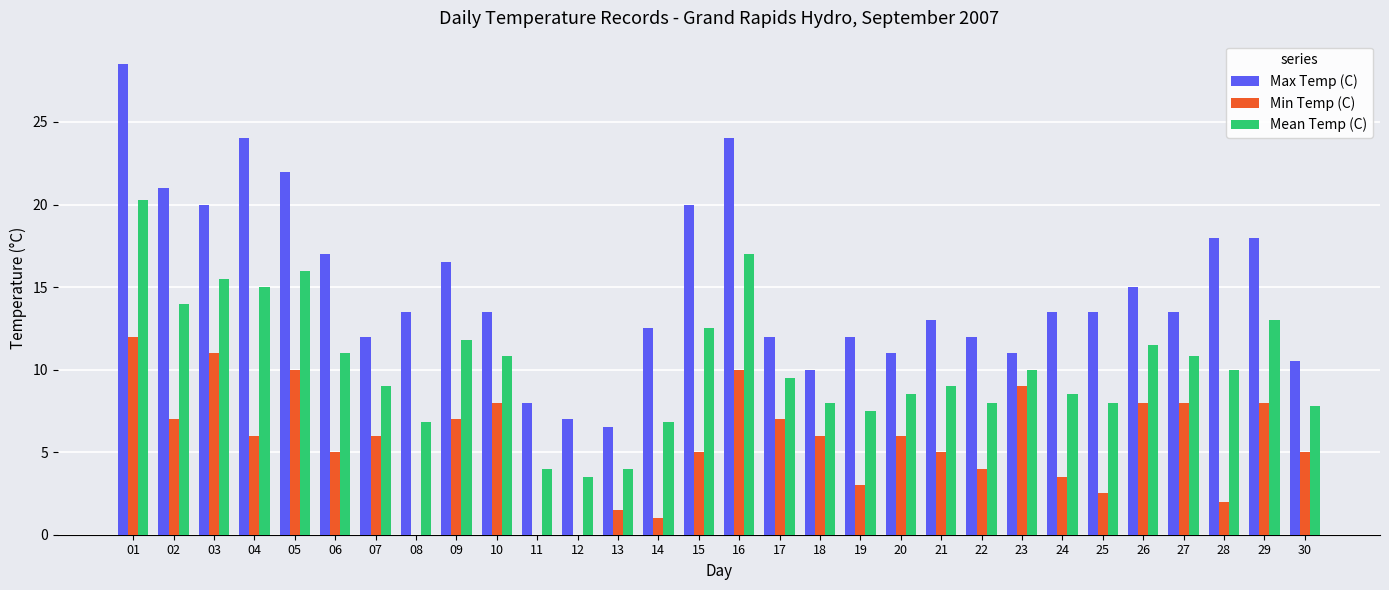

What is the maximum value for Mean Temp (C)?

20.3